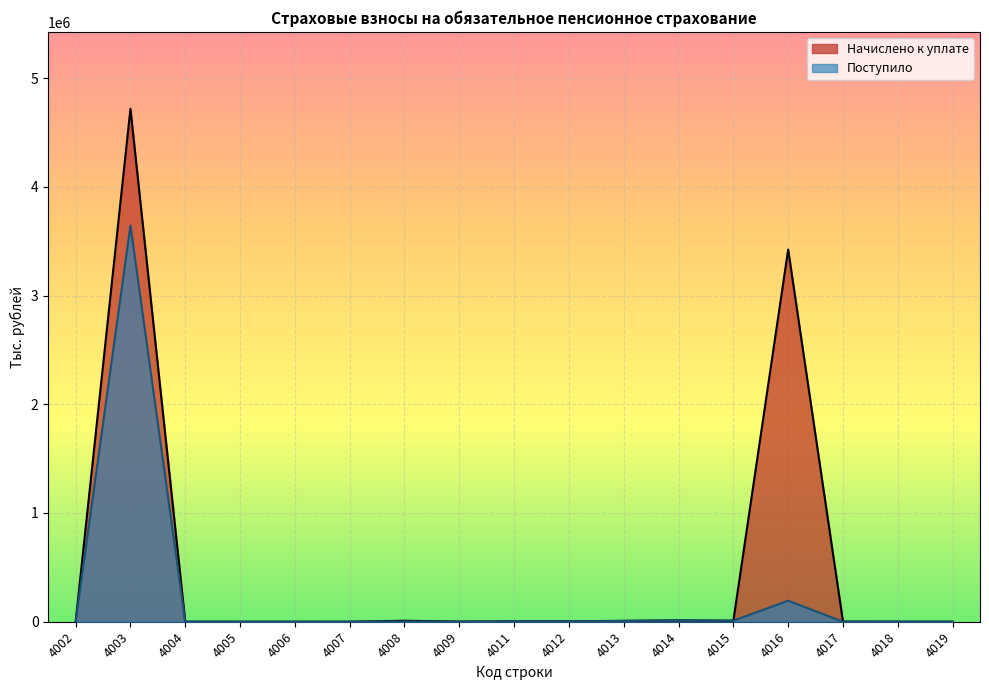

Reading left to right, list all the values displayed in this chart.

Начислено к уплате: 621	4717226	319	167	197	4	9074	1560	3833	4049	8377	12264	9682	3422658	1397	648	174
Поступило: 1964	3643414	261	97	0	0	2107	300	3101	3331	6890	12458	9408	193411	199	259	49